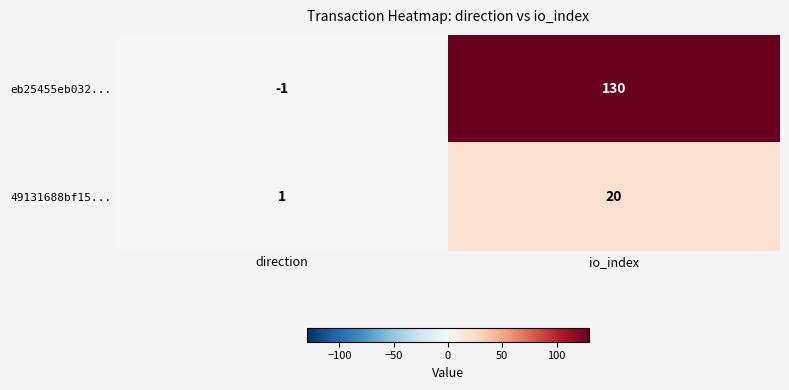

Rank the series at io_index from highest to lowest value.

eb25455eb032..., 49131688bf15...